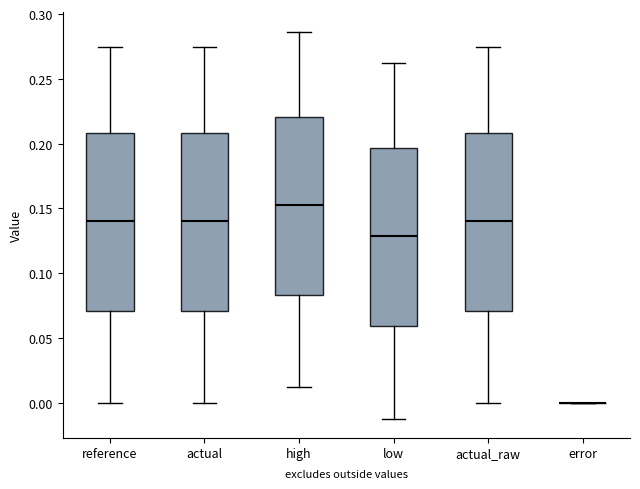

Reading left to right, transcribe this box plot: for each box, give where its median line is, the range the box spans, and where its two whiskers end, as read against the y-axis. The values are not printed on the chart, so give them approximately, as read against the axis.

reference: median 0.140, box 0.070 to 0.210, whiskers 0.000 to 0.275
actual: median 0.140, box 0.070 to 0.210, whiskers 0.000 to 0.275
high: median 0.155, box 0.085 to 0.220, whiskers 0.010 to 0.285
low: median 0.130, box 0.060 to 0.195, whiskers -0.010 to 0.265
actual_raw: median 0.140, box 0.070 to 0.210, whiskers 0.000 to 0.275
error: box collapsed to a line at 0.000, whiskers 0.000 to 0.000